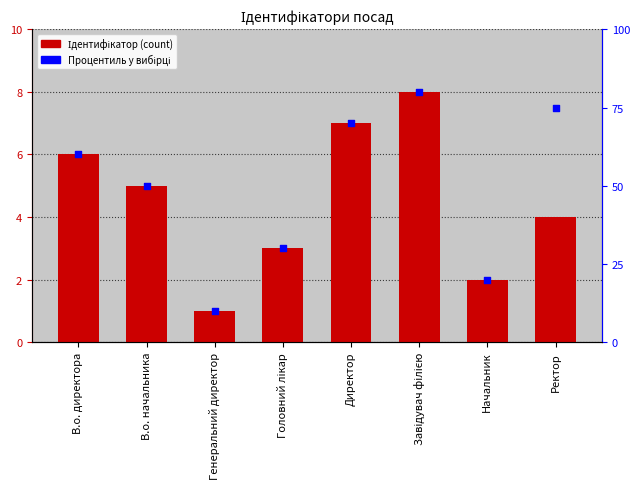

Which series has the largest total across all categories?

Процентиль